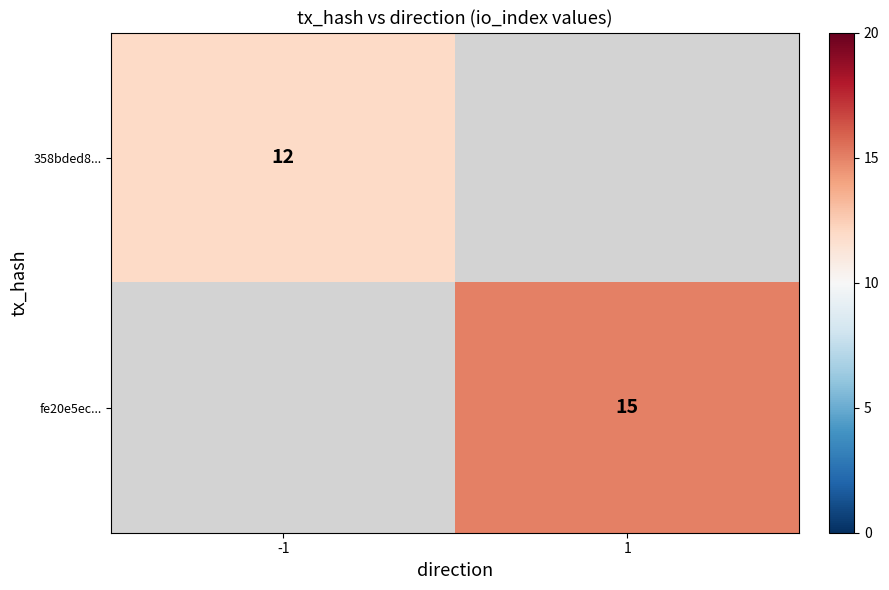

Between -1 and 1, which is larger?

1